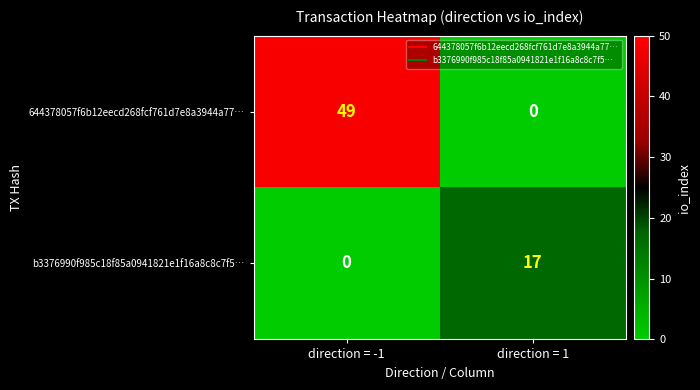

How many positive values does the 644378057f6b12eecd268fcf761d7e8a3944a77… series have?

1